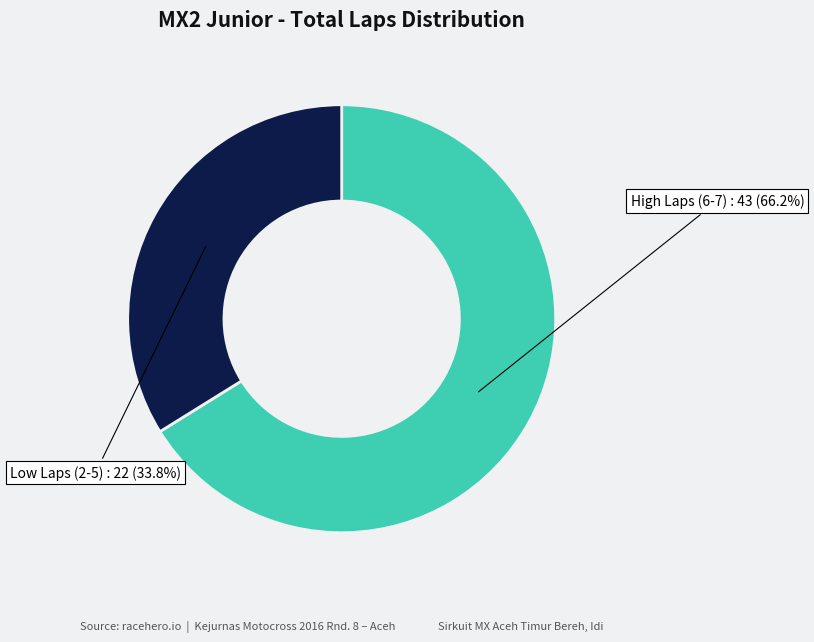

Is there any slice that represents more than half of the pie?

Yes